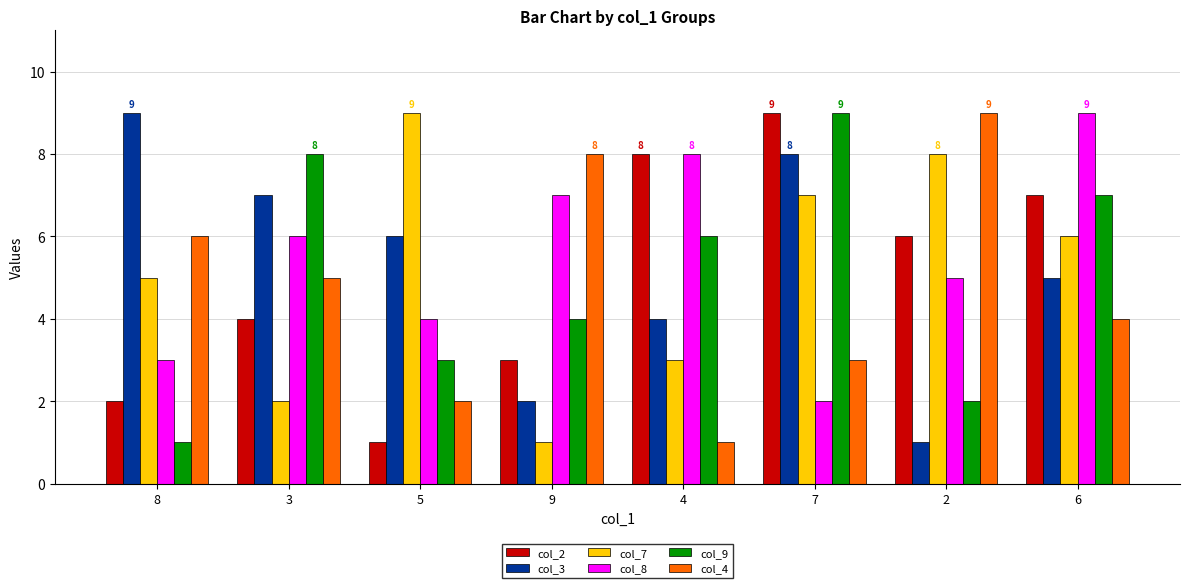

What is the sum of the col_8 values at 6 and 7?

11